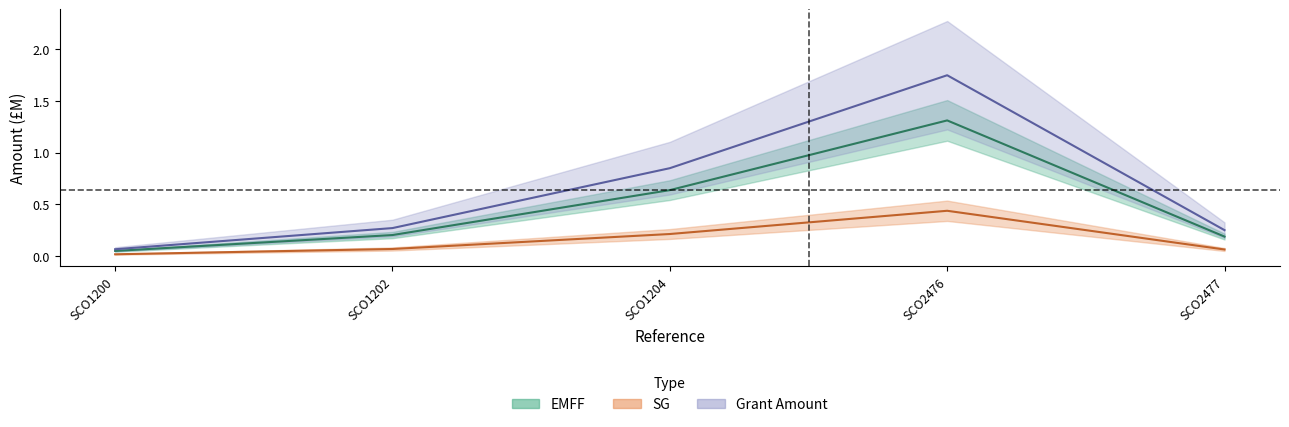

Is it true that EMFF equals 0.0 at SCO1200?

True